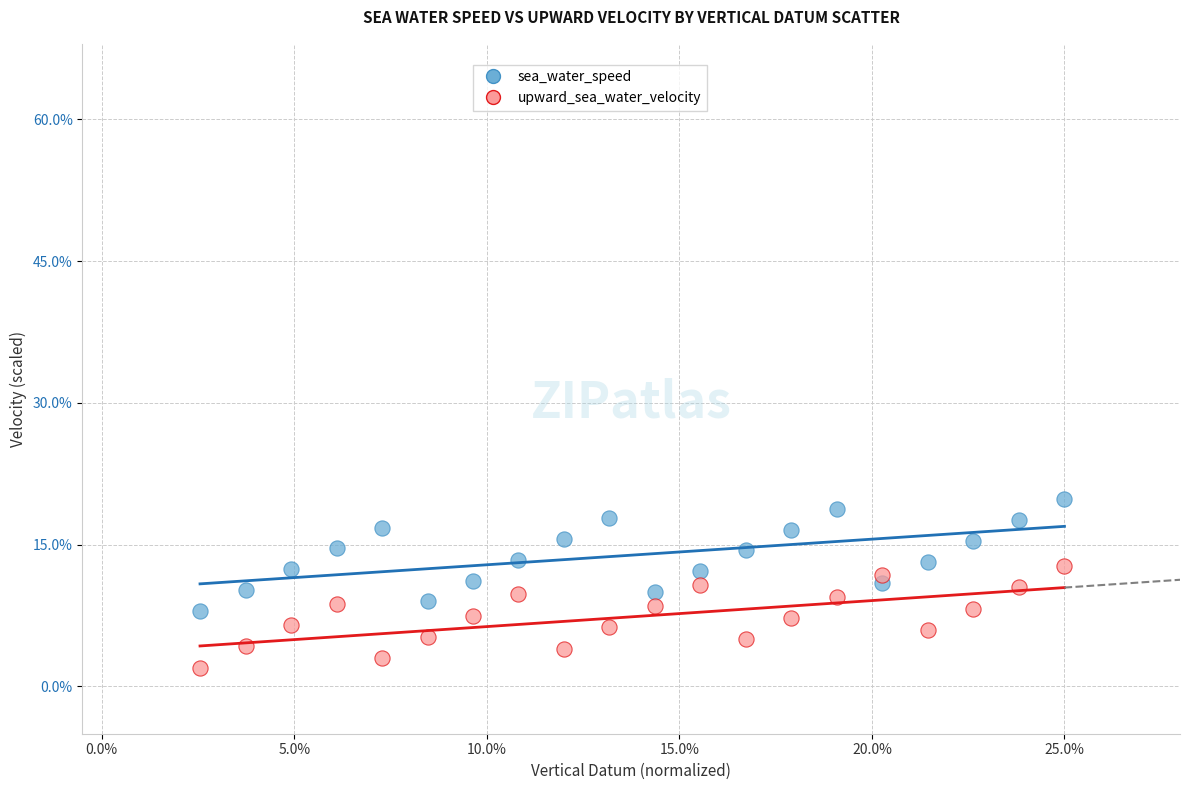

Which series reaches the minimum Y coordinate?

upward_sea_water_velocity